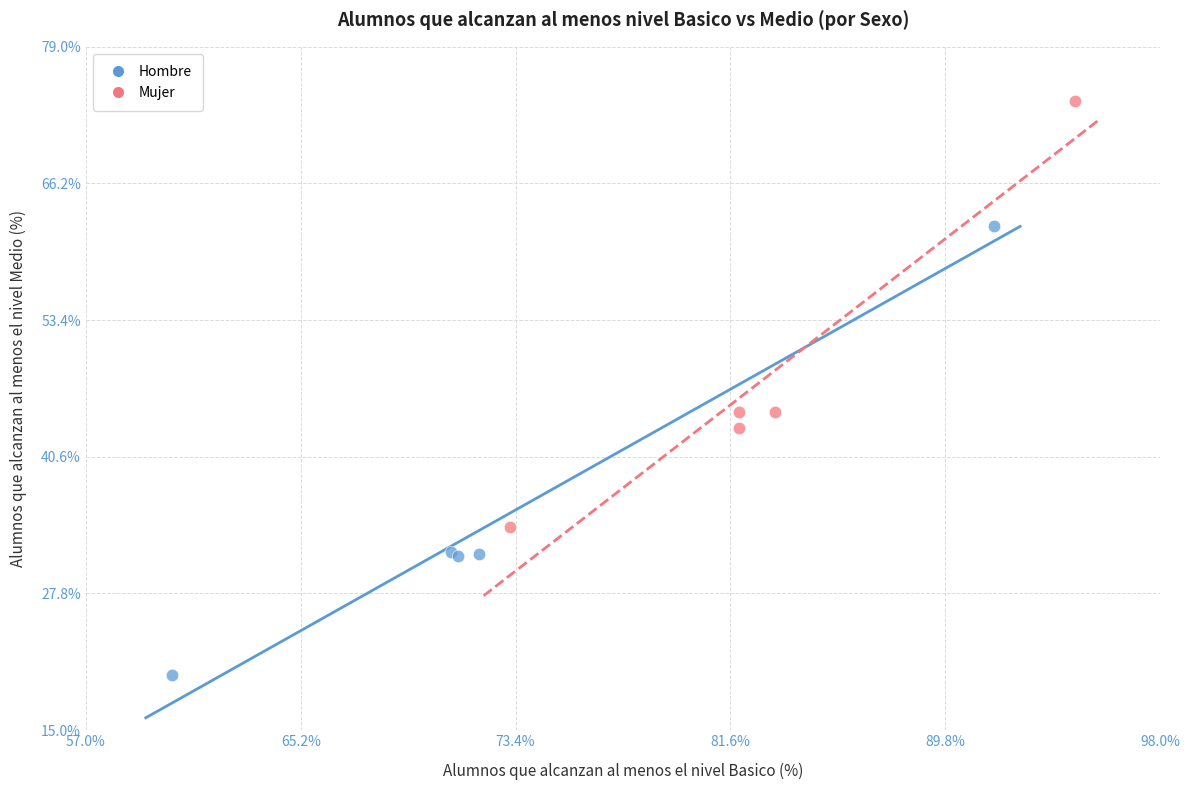

Which series has the largest Y range (max minus min)?

Hombre